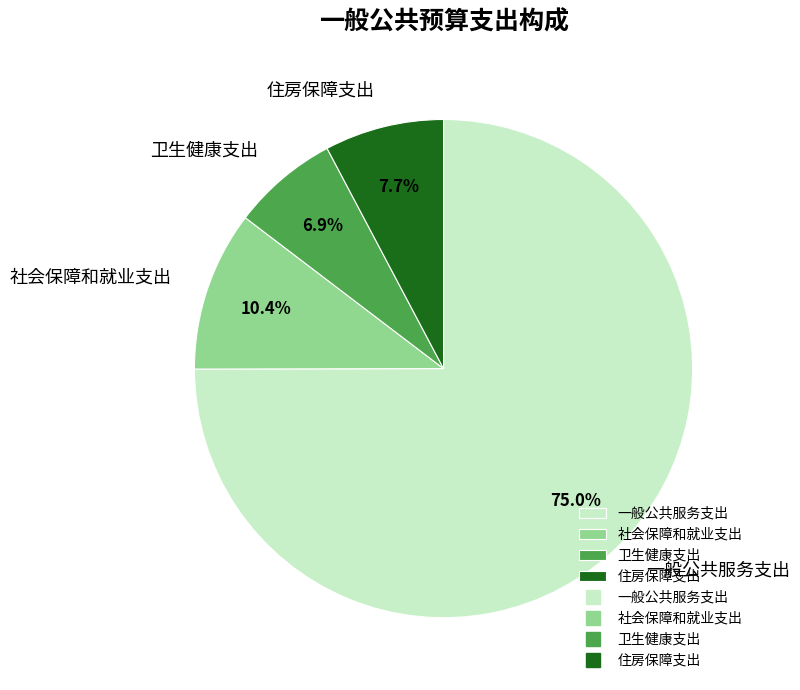

To the nearest percent, what percentage of the pie is 社会保障和就业支出?

10%